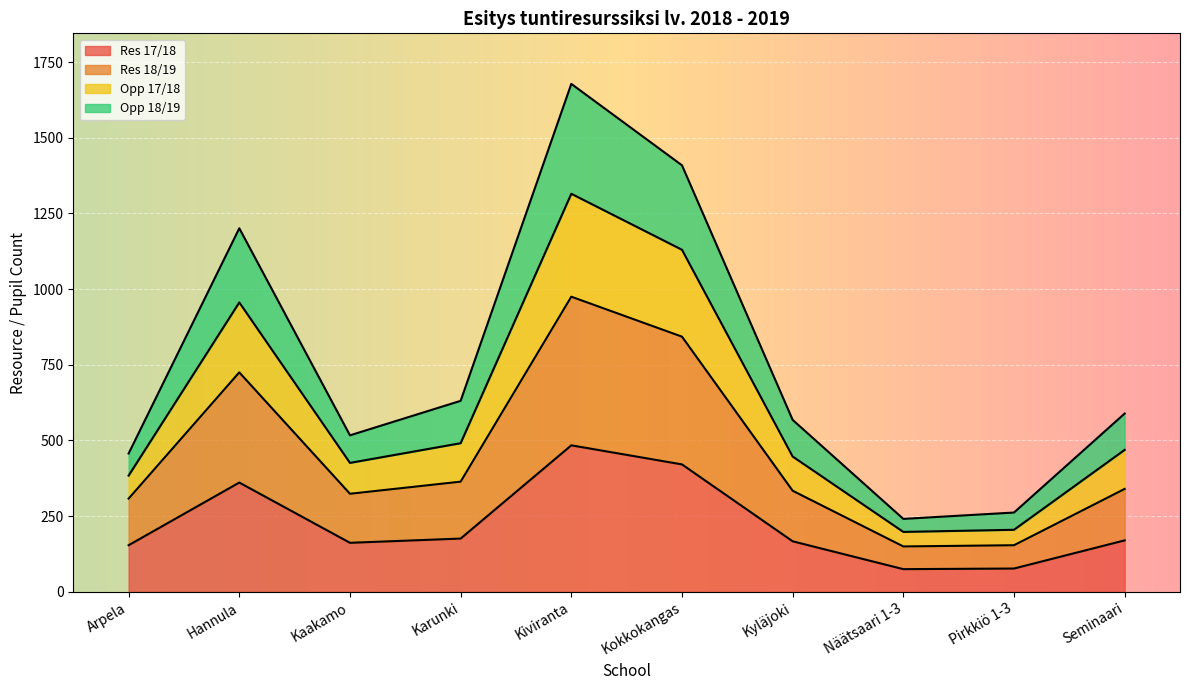

At which category is the sum across all series the highest?

Kiviranta